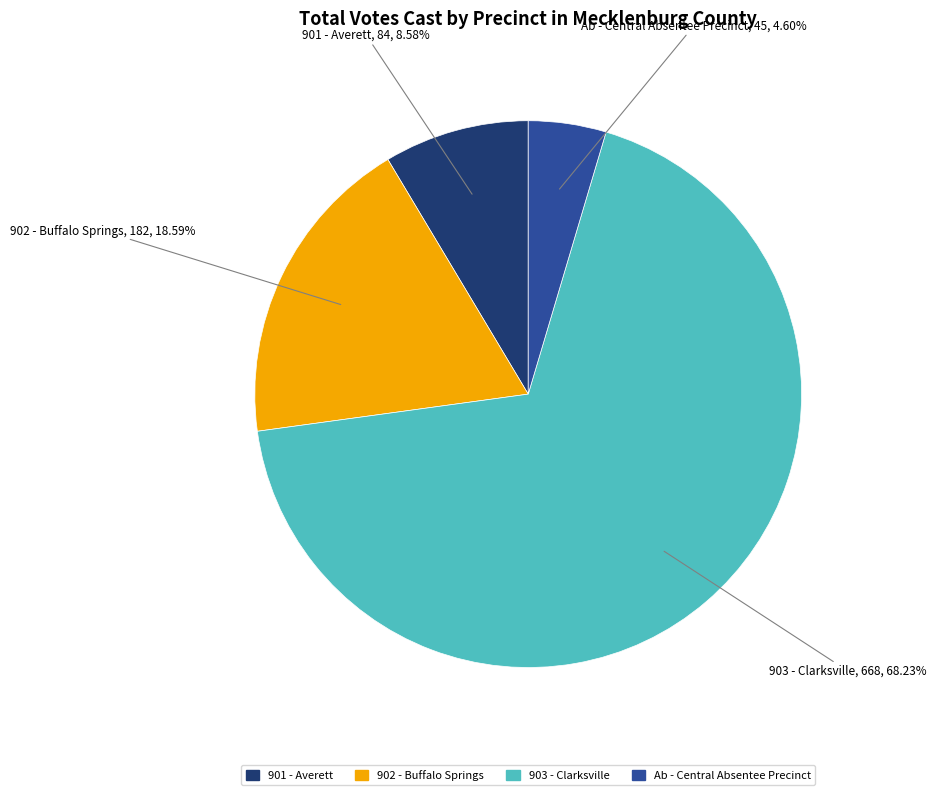

How many segments does this pie chart have?

4